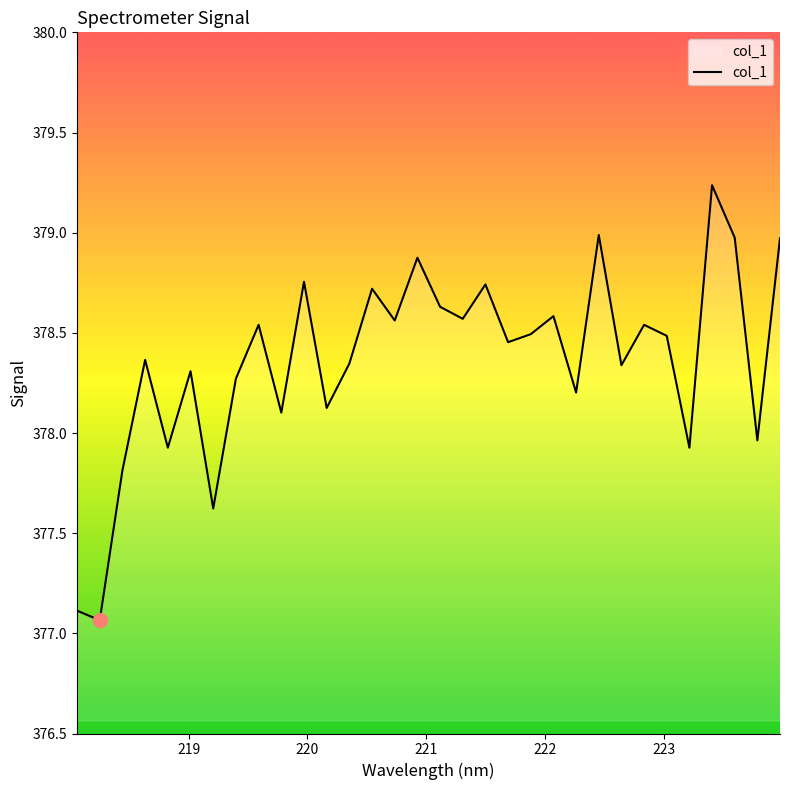

What is the difference between the maximum and minimum values?

2.2